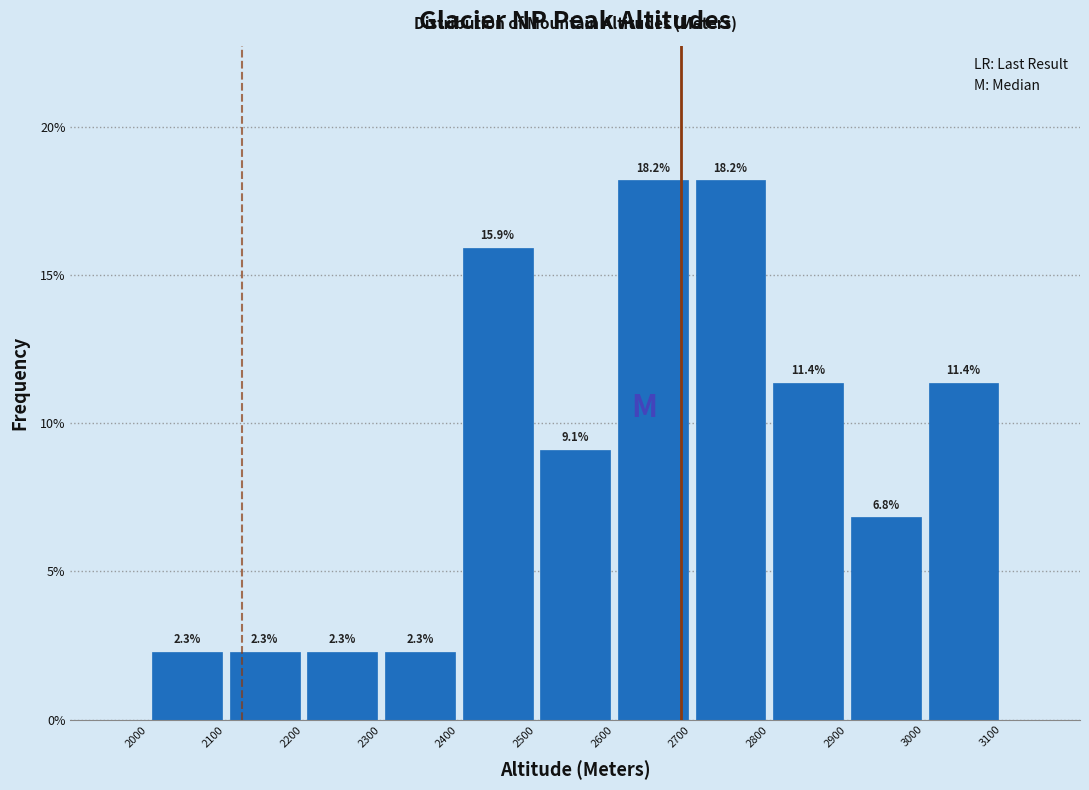

Reading left to right, list every bar in this chart as the range it spans on the x-axis followed by its height.

2000 to 2100: 2.3
2100 to 2200: 2.3
2200 to 2300: 2.3
2300 to 2400: 2.3
2400 to 2500: 15.9
2500 to 2600: 9.1
2600 to 2700: 18.2
2700 to 2800: 18.2
2800 to 2900: 11.4
2900 to 3000: 6.8
3000 to 3100: 11.4